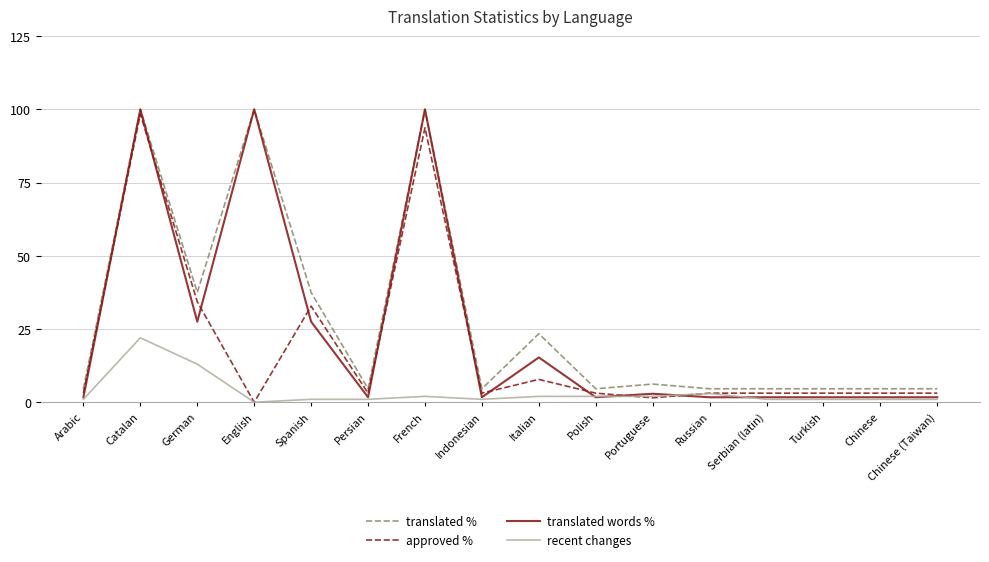

Reading left to right, extract all data points from this chart.

translated %: 4.6	100.0	37.5	100.0	37.5	4.6	100.0	4.6	23.4	4.6	6.2	4.6	4.6	4.6	4.6	4.6
approved %: 3.1	98.4	34.3	0.0	32.8	3.1	93.7	3.1	7.8	3.1	1.5	3.1	3.1	3.1	3.1	3.1
translated words %: 1.7	100.0	27.5	100.0	27.5	1.7	100.0	1.7	15.3	1.7	2.9	1.7	1.7	1.7	1.7	1.7
recent changes: 1.0	22.0	13.0	0.0	1.0	1.0	2.0	1.0	2.0	2.0	2.0	3.0	1.0	1.0	1.0	1.0